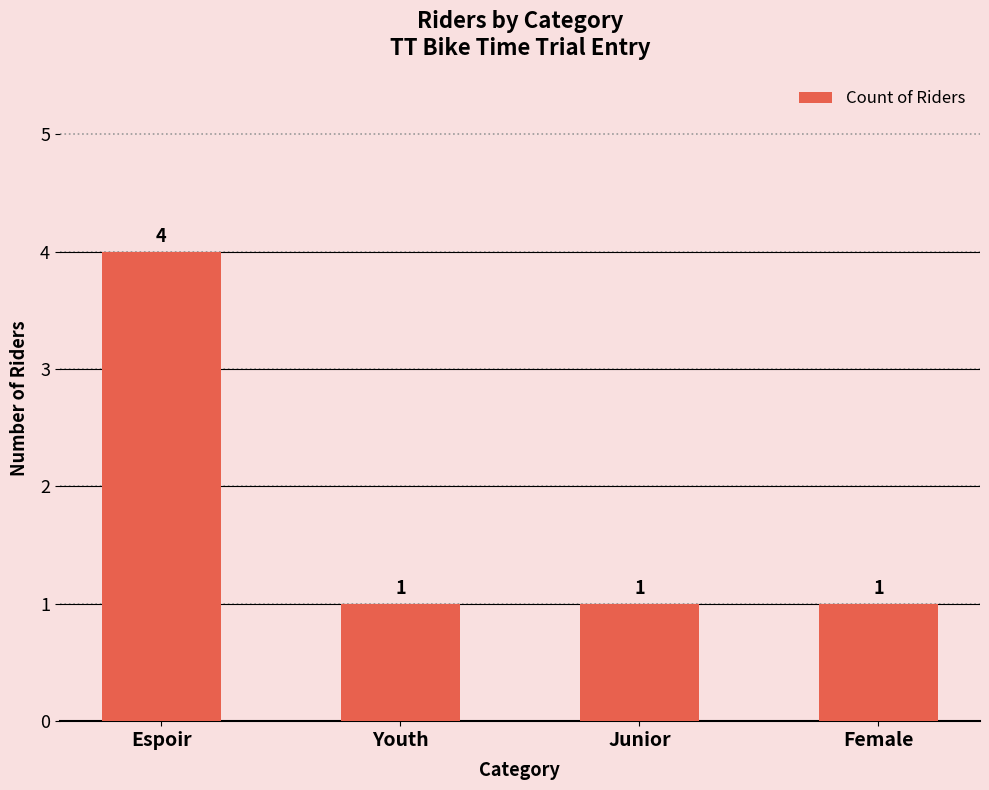

What is the difference between the maximum and second lowest values?

3